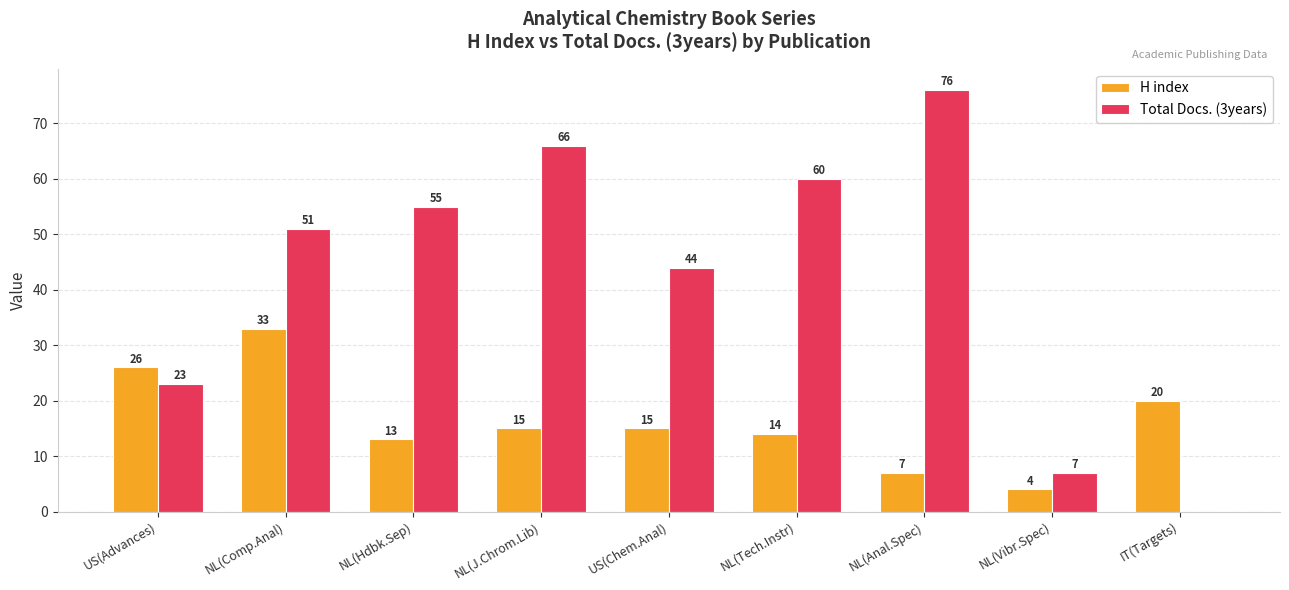

Which series has the largest range (max minus min)?

Total Docs. (3years)